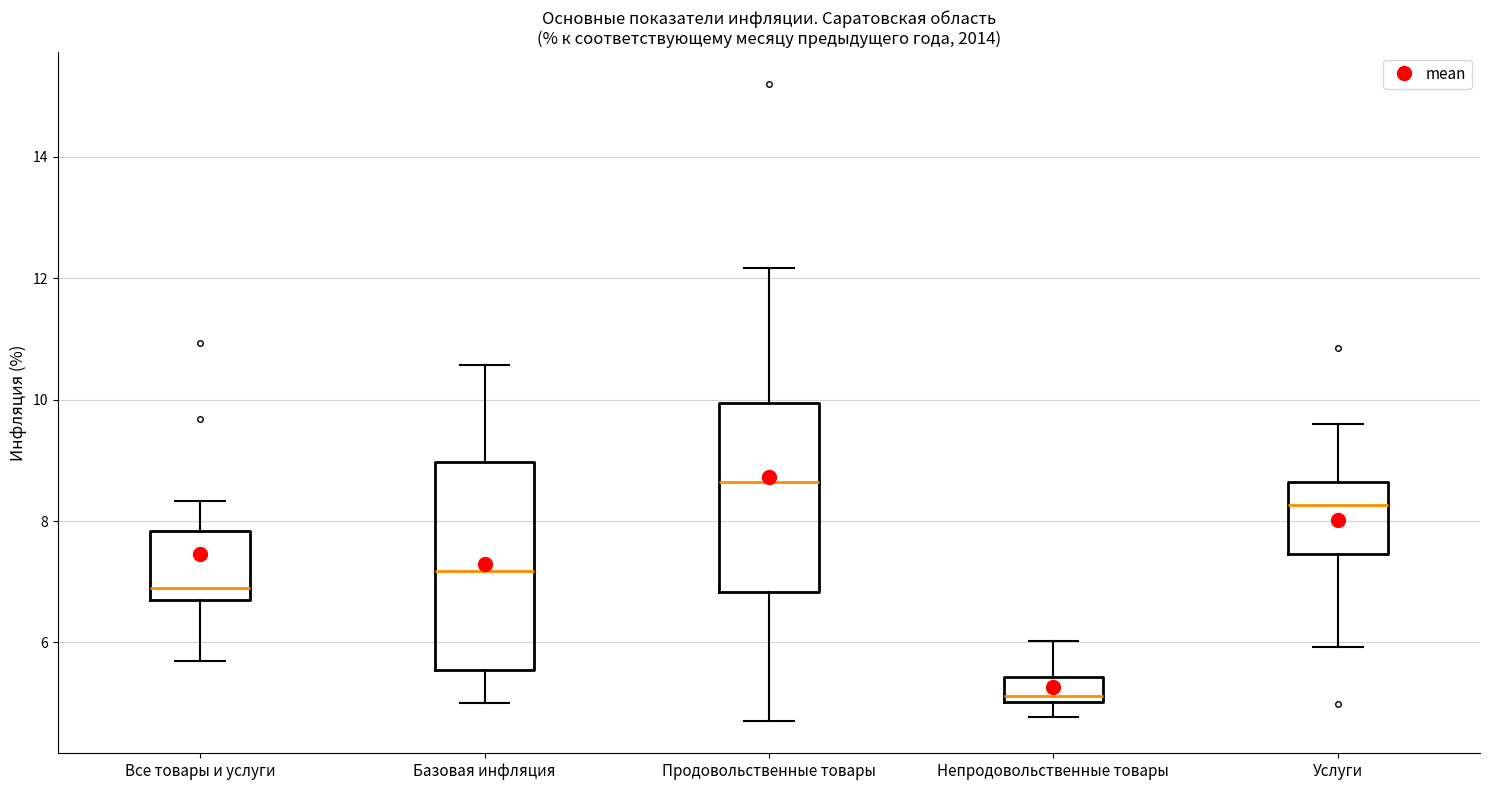

Where does the lower whisker of the box for Услуги end on the y-axis? The values are not printed on the chart, so give them approximately, as read against the axis.

6.0